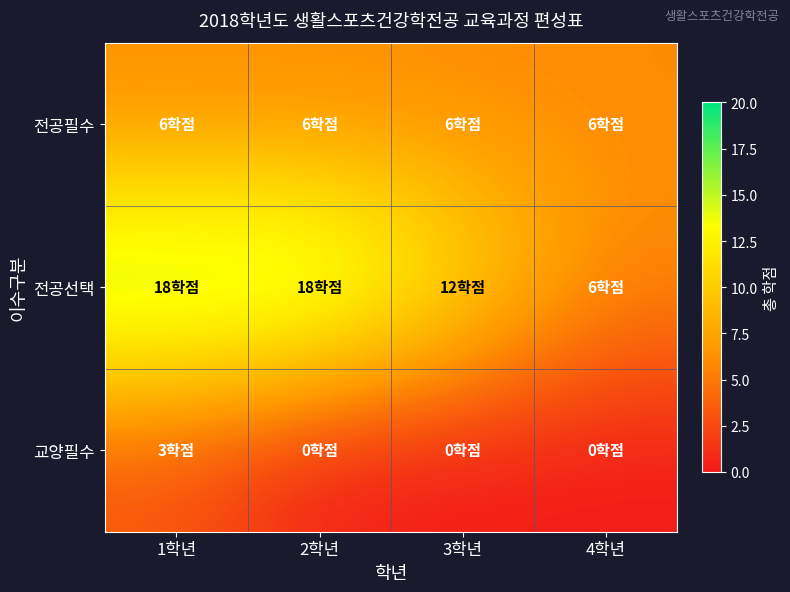

Which has a higher value, 1학년 or 3학년?

1학년